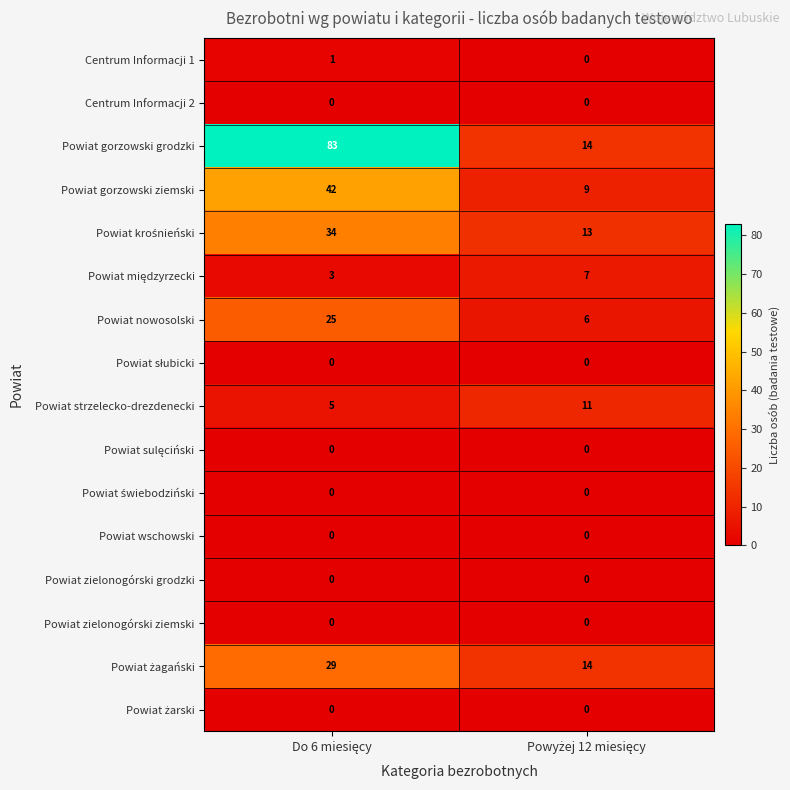

Which series has the widest spread of values?

Powiat gorzowski grodzki